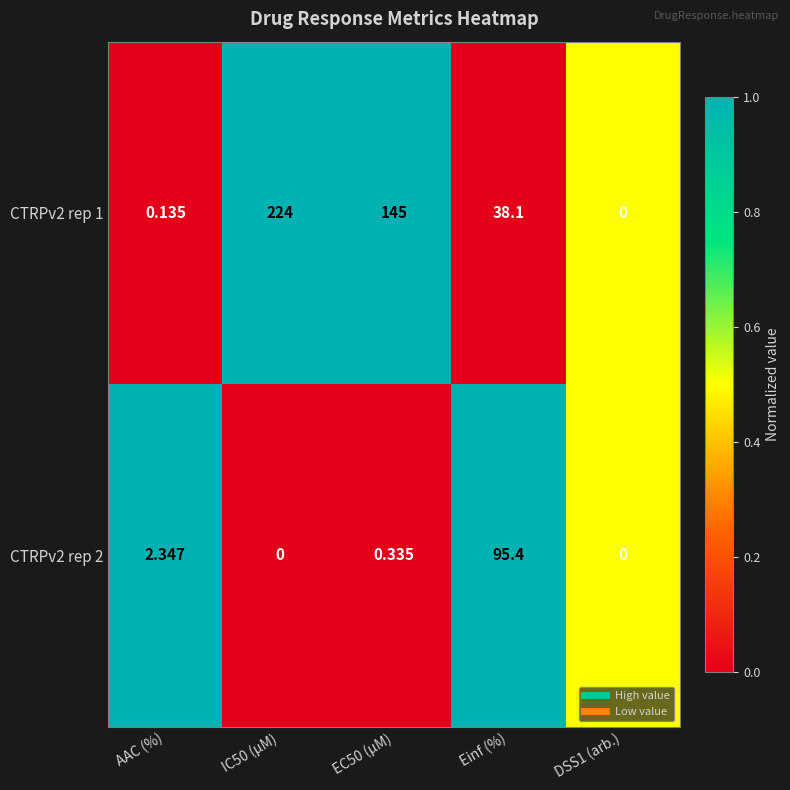

Is the value of CTRPv2 rep 1 at EC50 (µM) greater than the value of CTRPv2 rep 2 at AAC (%)?

Yes